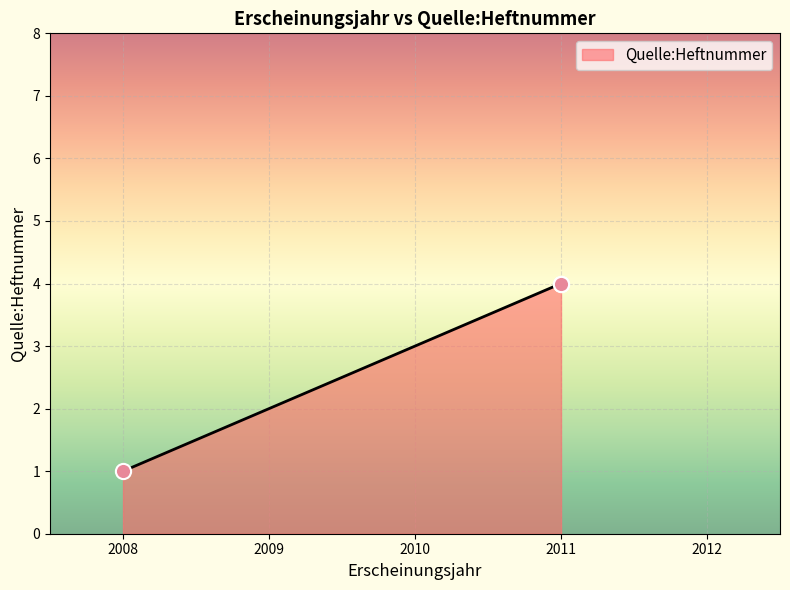

What is the change in value from 2008 to 2011?

+3